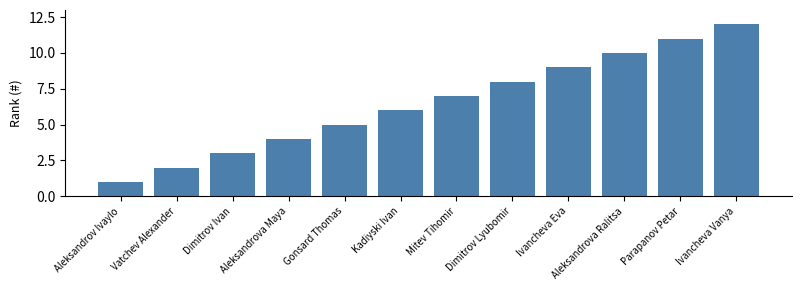

True or false: the data shows 3 at Mitev Tihomir.

False